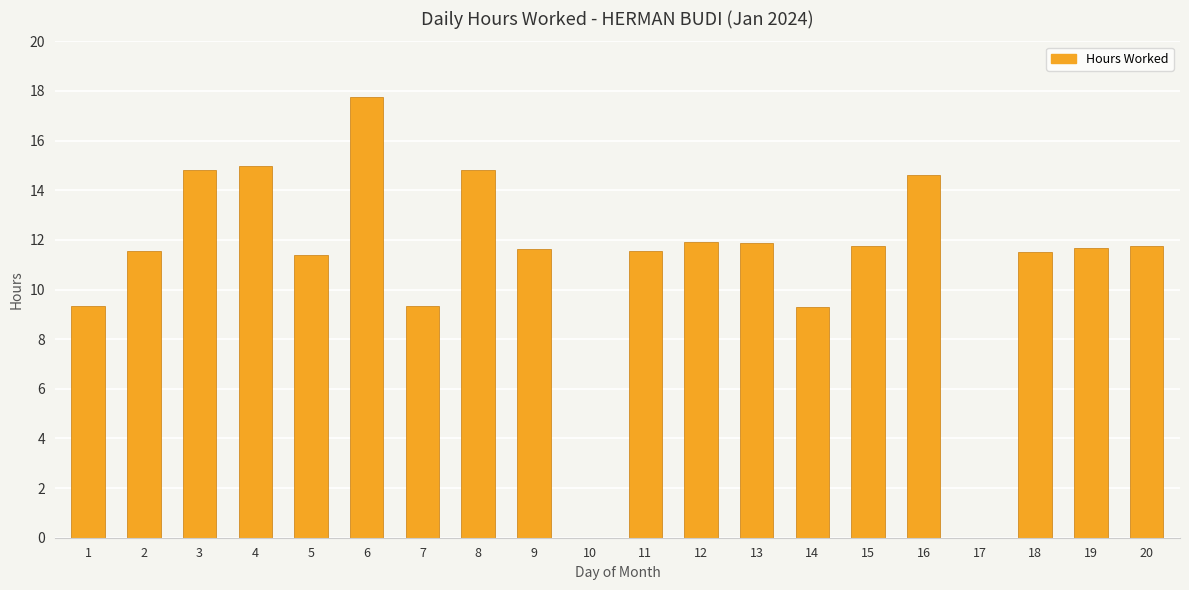

What is the sum of all values?

221.6